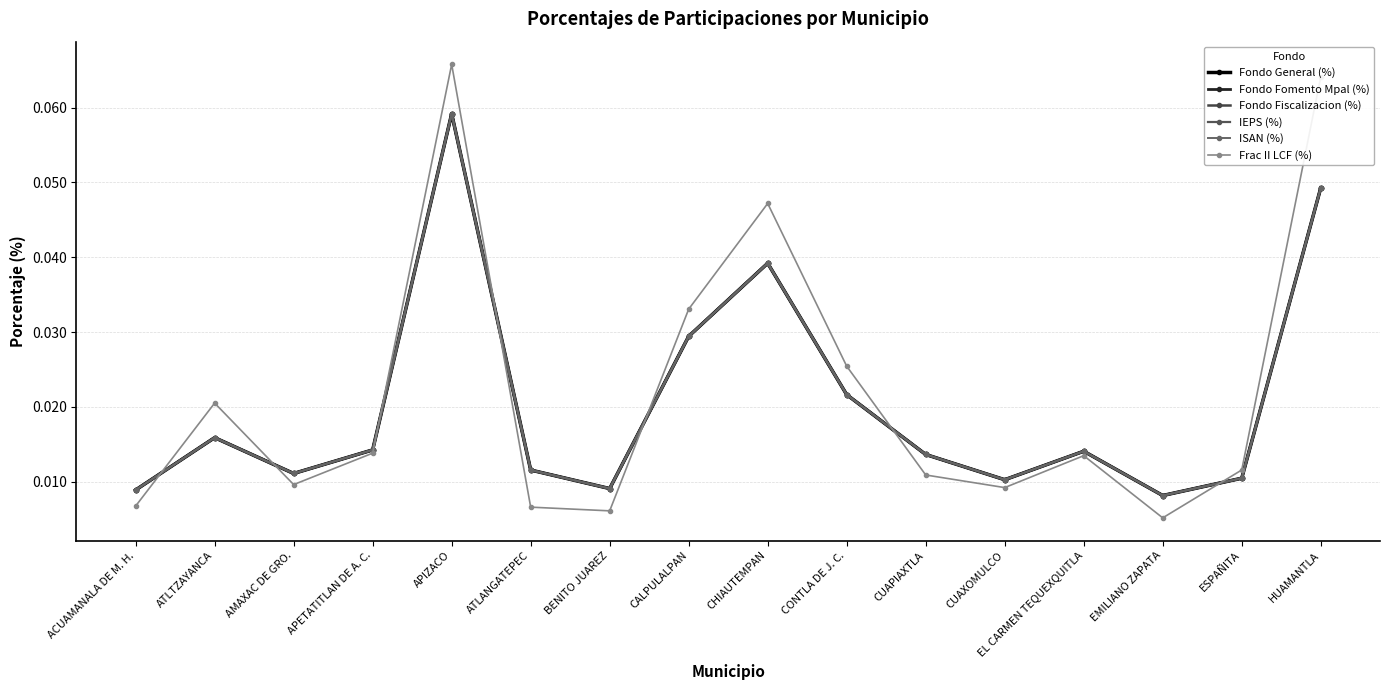

Is it true that Fondo Fomento Mpal (%) equals 0.0 at BENITO JUAREZ?

True